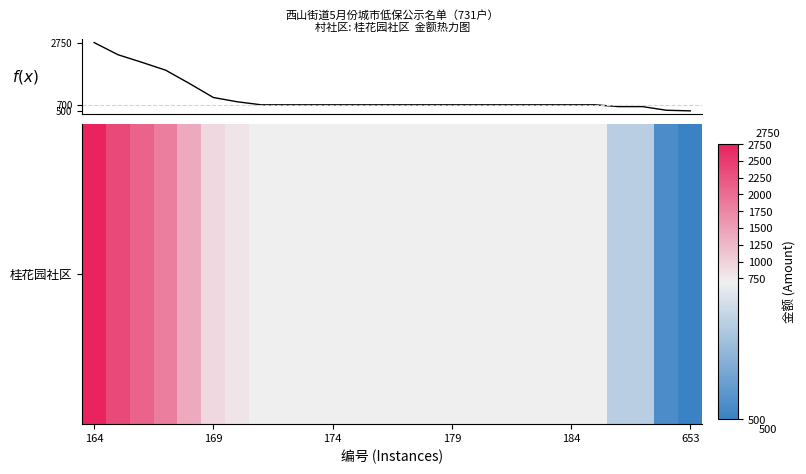

What is the maximum value shown in the chart?

2750